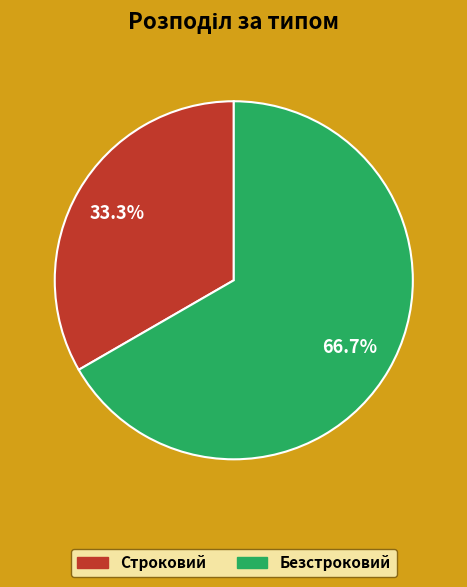

What percentage is NOT represented by Безстроковий?

33.3%